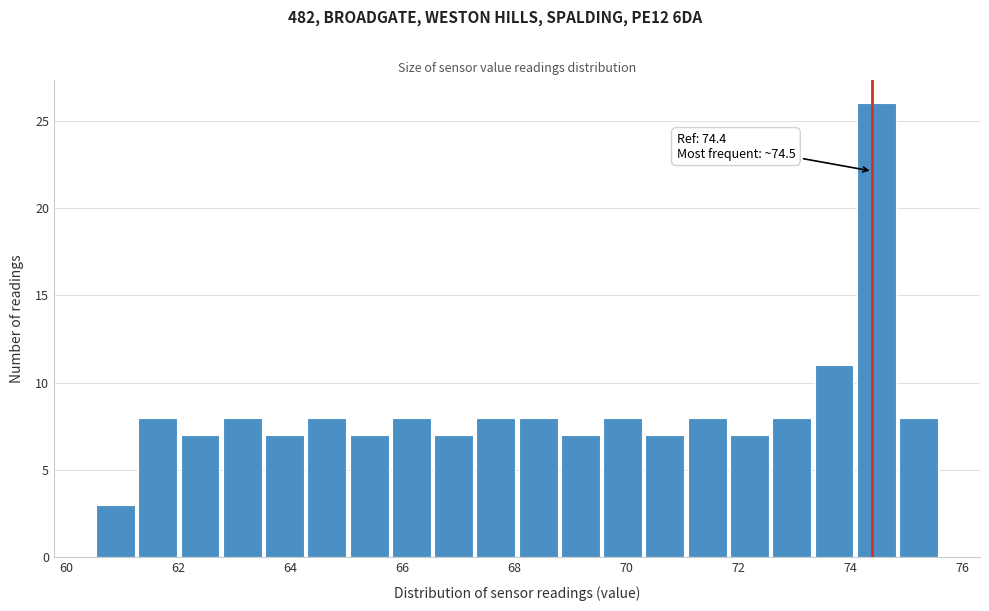

Around what value on the x-axis is the tallest bar? Give the approximate position of its centre, as read against the axis.

74.4